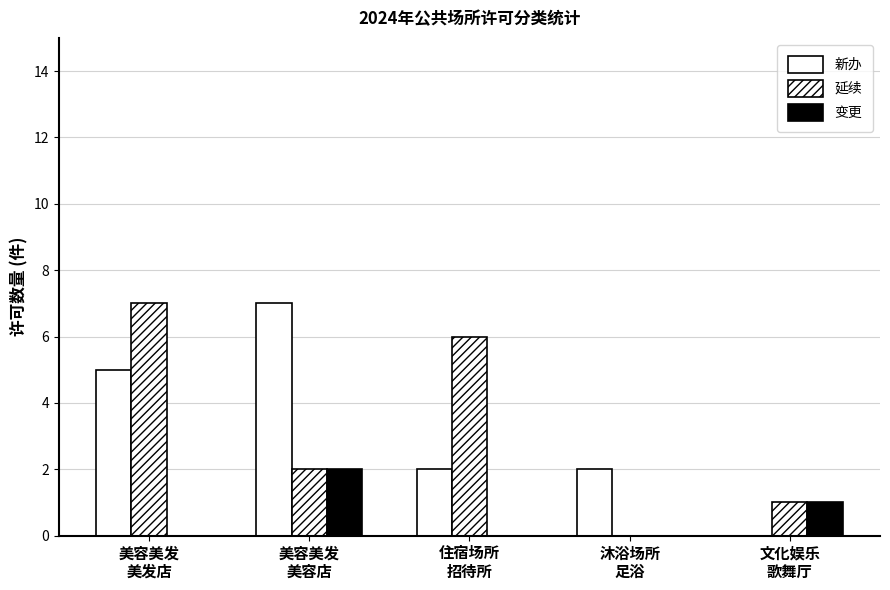

How many 变更 values are between 0 and 1?

4